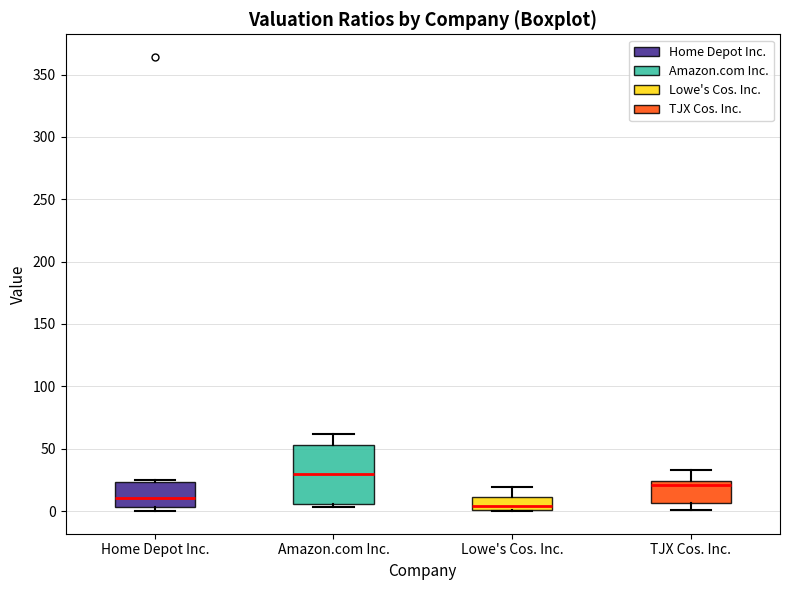

Reading left to right, transcribe this box plot: for each box, give where its median line is, the range the box spans, and where its two whiskers end, as read against the y-axis. The values are not printed on the chart, so give them approximately, as read against the axis.

Home Depot Inc.: median 10, box 5 to 25, whiskers 0 to 25 (just above the box's upper edge)
Amazon.com Inc.: median 30, box 5 to 55, whiskers 5 (just below the box's lower edge) to 60
Lowe's Cos. Inc.: median 5, box 0 to 10, whiskers 0 to 20
TJX Cos. Inc.: median 20, box 5 to 25, whiskers 0 to 35